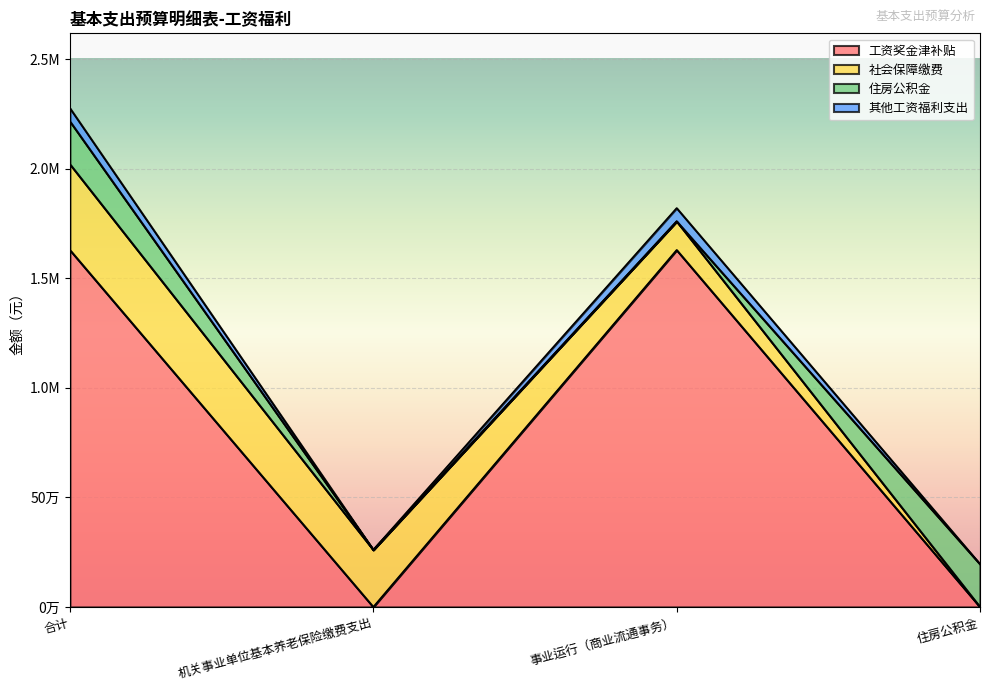

List the labels in order of 工资奖金津补贴 value, smallest first.

机关事业单位基本养老保险缴费支出, 住房公积金, 合计, 事业运行（商业流通事务）